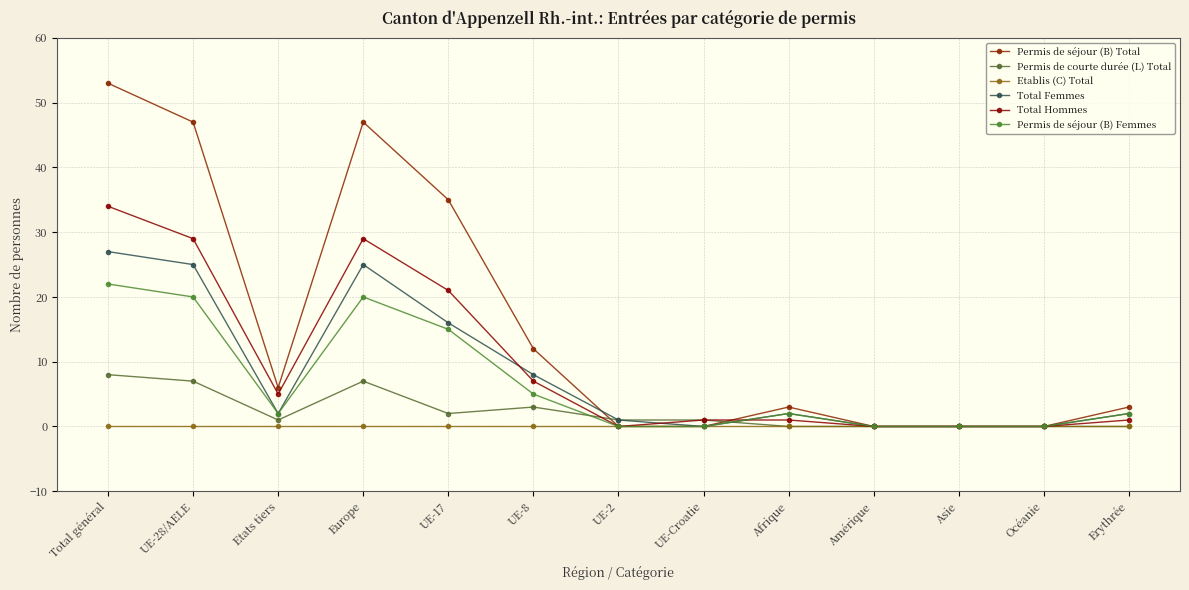

True or false: Total Femmes and Permis de séjour (B) Femmes intersect in this chart.

False